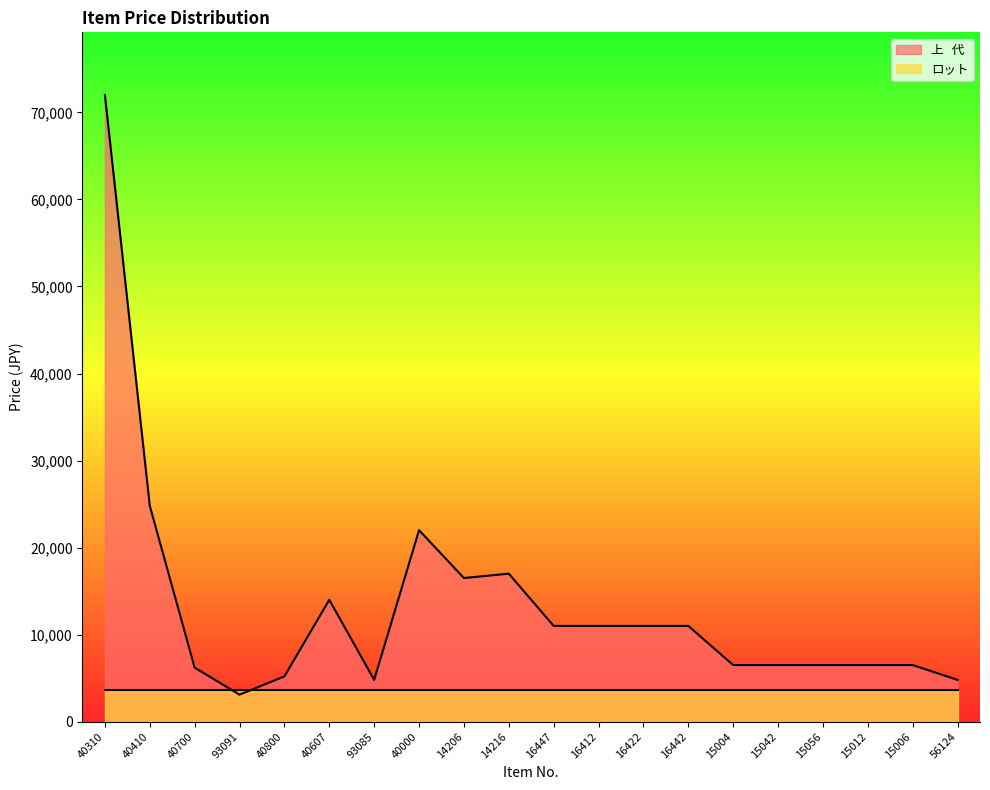

How many categories are shown in the chart?

20